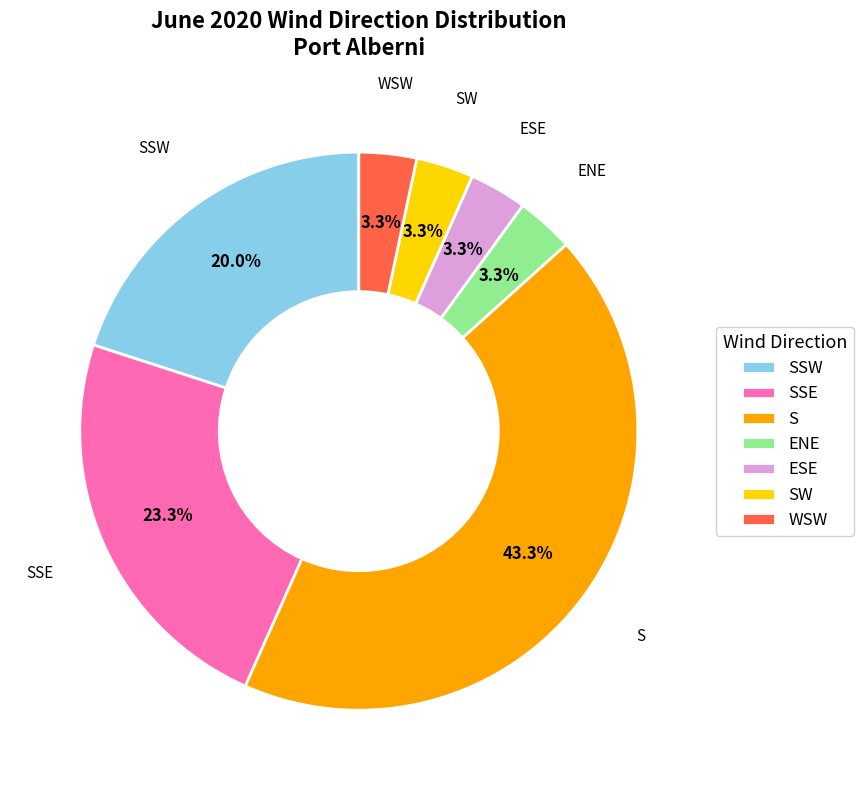

Which category has the biggest portion of the pie?

S